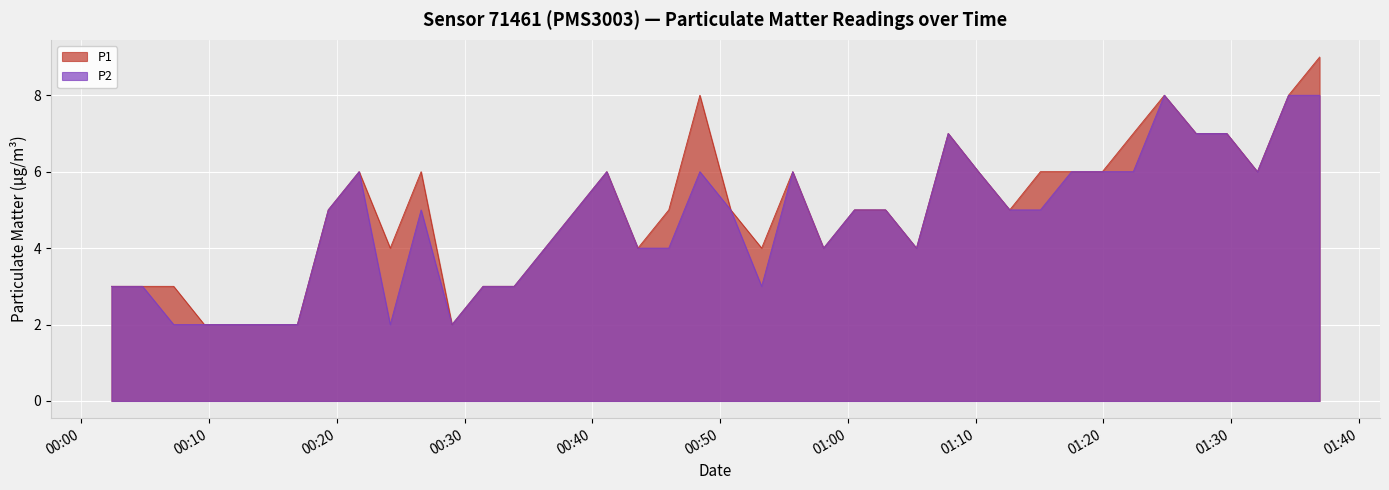

At which category does the chart reach its minimum across all series?

2023-04-29T00:09:38